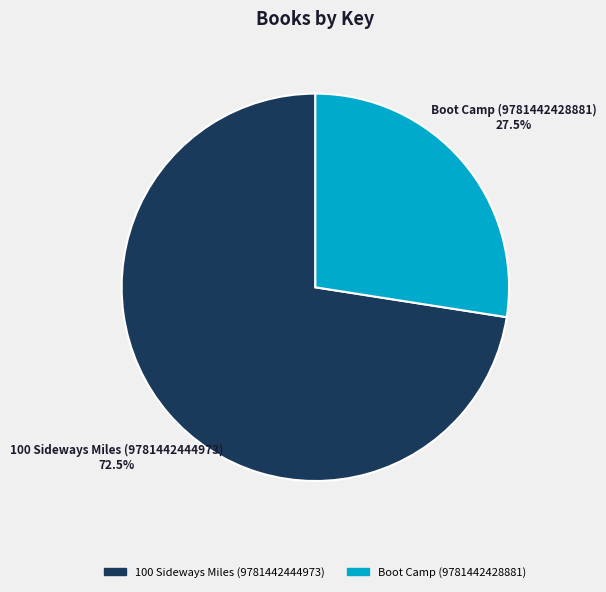

To the nearest percent, what is the difference between the largest and smallest slice percentages?

45%